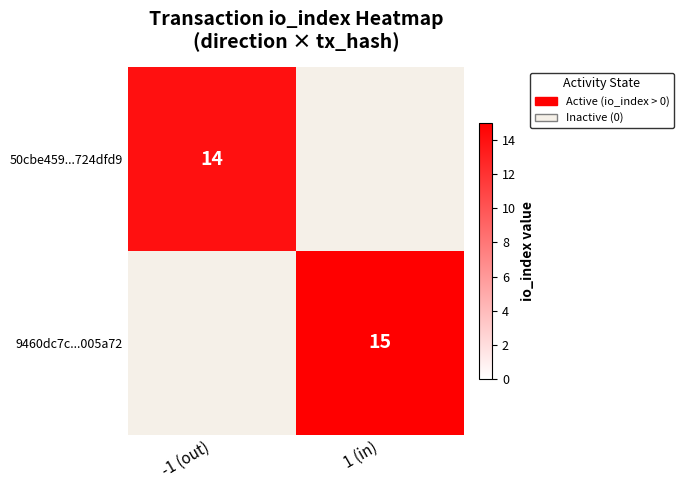

True or false: 9460dc7c...005a72 has a value of 15 at 1 (in).

True